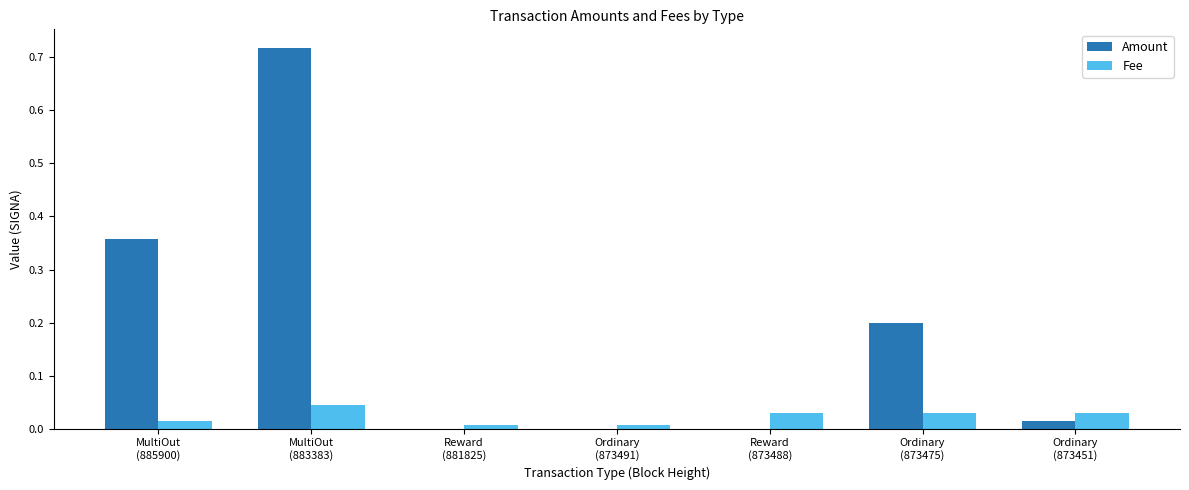

Does the chart contain stacked bars?

No